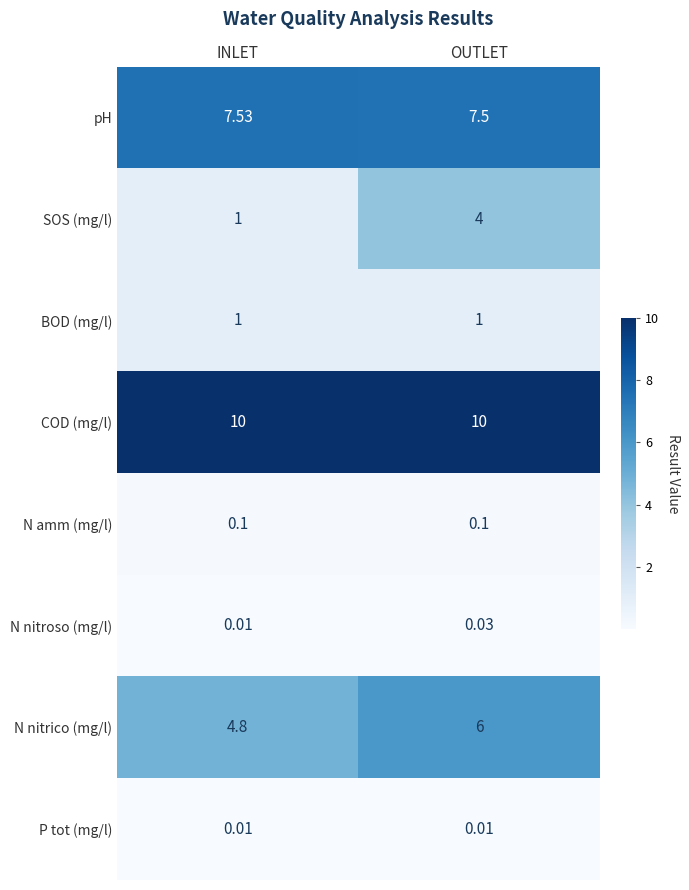

Between INLET and OUTLET, which series saw the biggest shift?

SOS (mg/l)